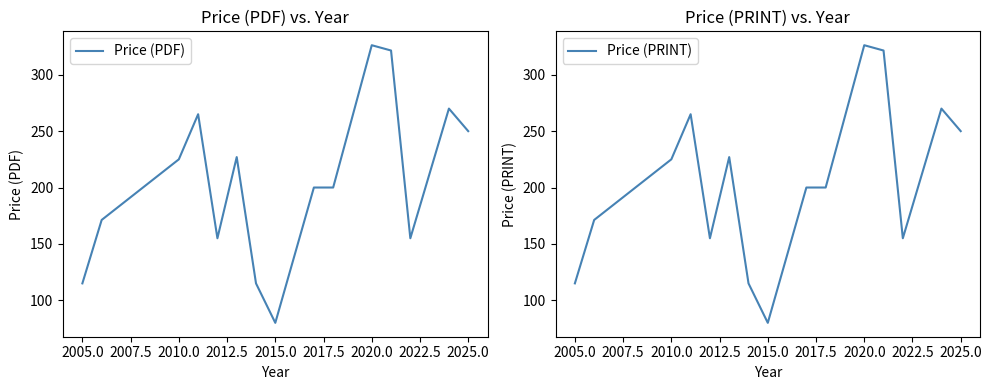

What is the minimum value for Price (PRINT)?

80.0